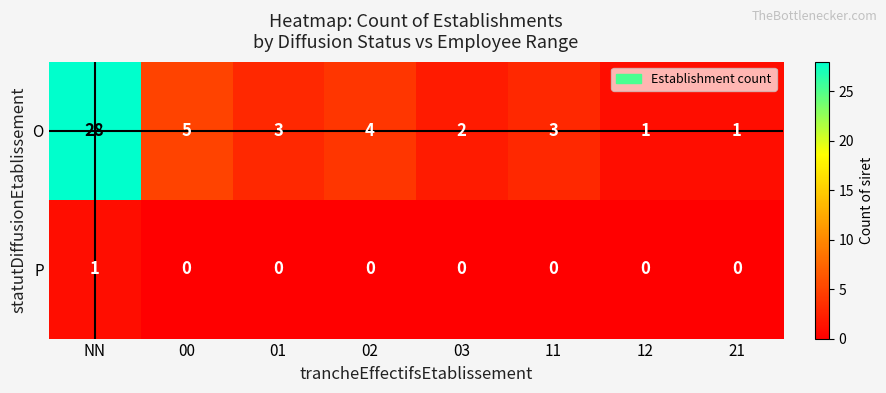

The O series shows 5 at 00. True or false?

True